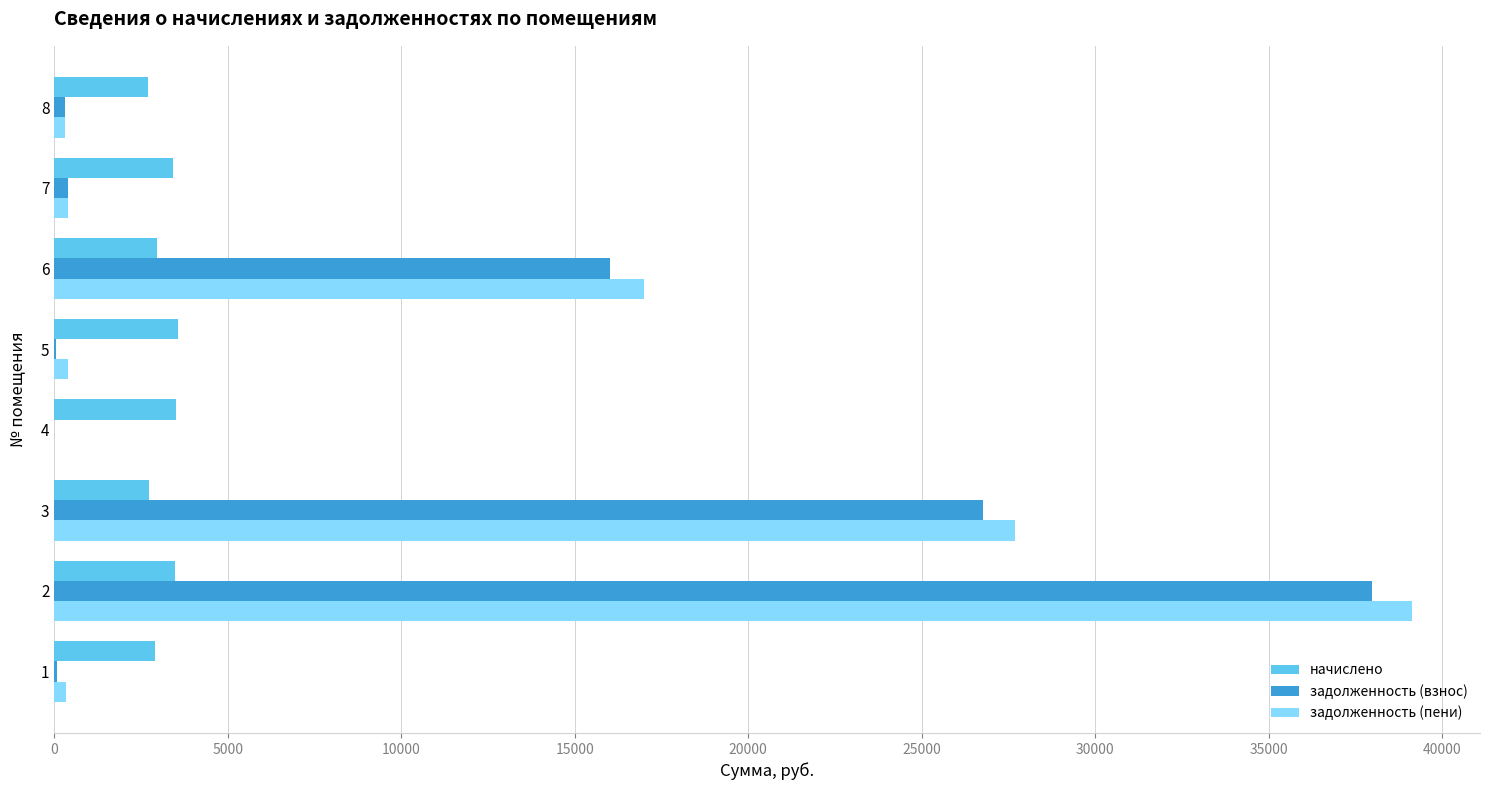

How many categories are shown in the chart?

8